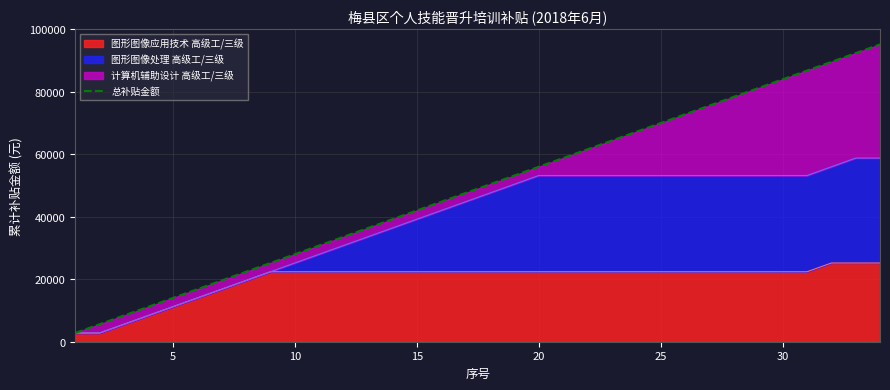

What is the minimum value for 图形图像应用技术 高级工/三级?

2800